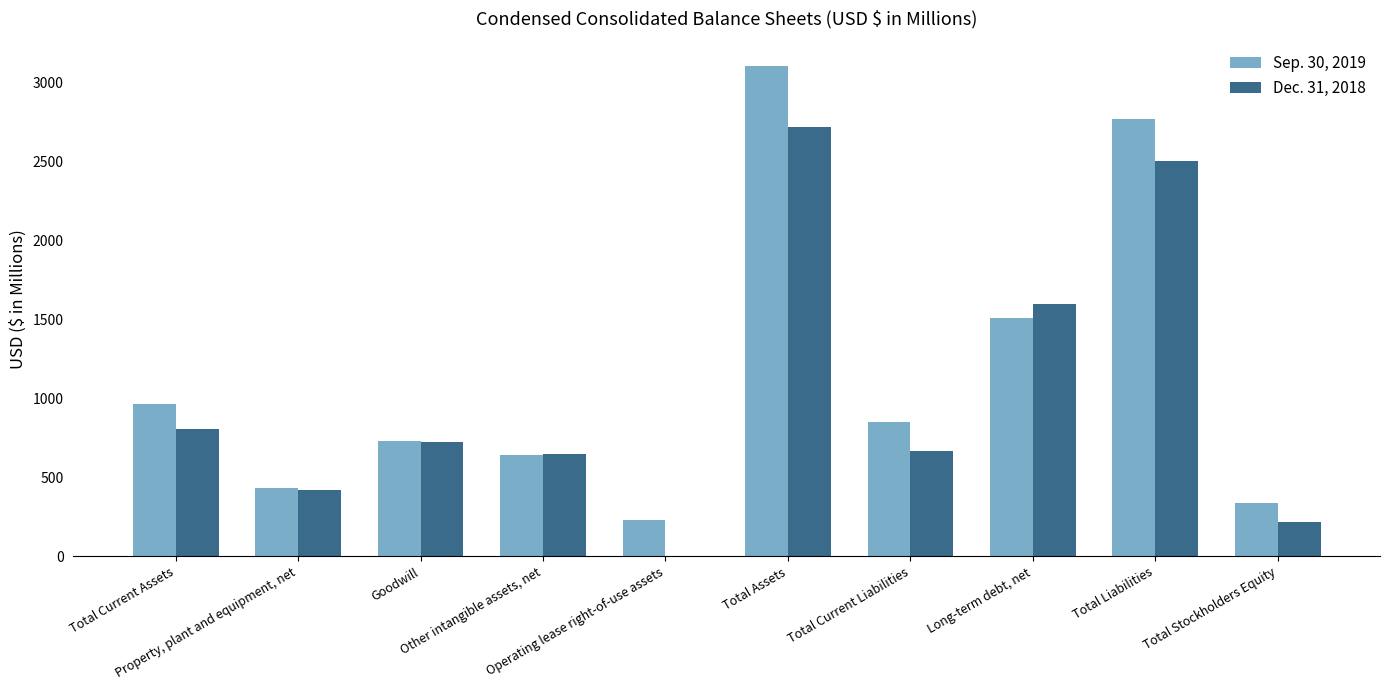

What is the sum of all Sep. 30, 2019 values?

11557.3